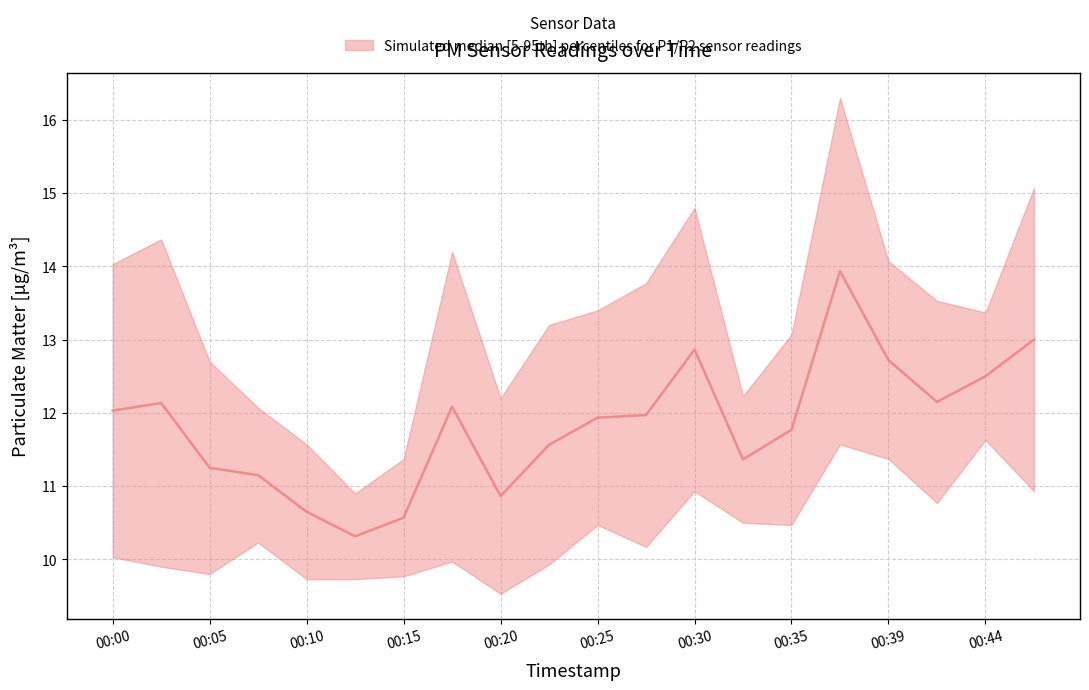

Which category has the lowest value across all series?

00:20